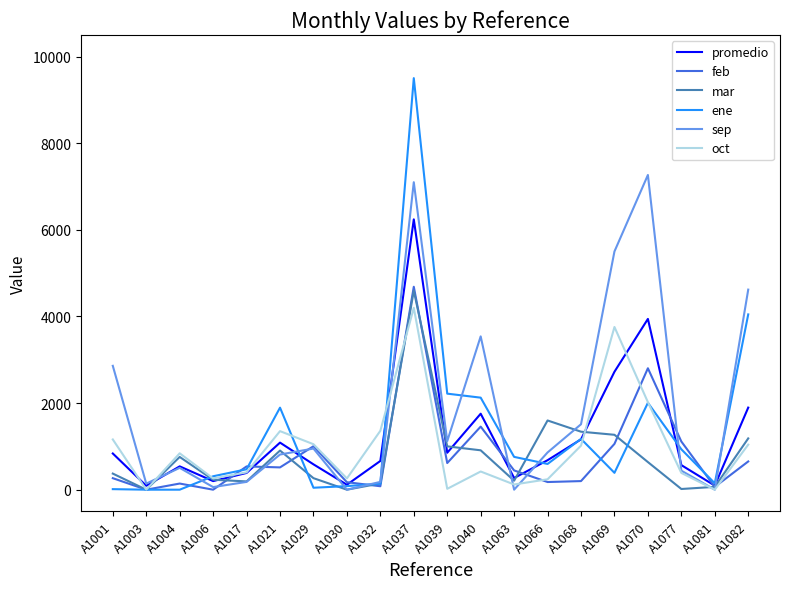

What is the average value of the mar series?

784.1